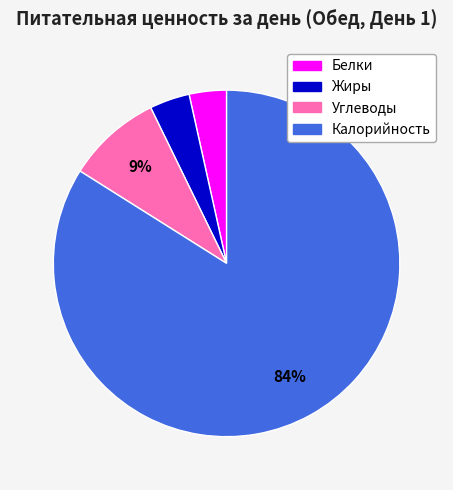

Which has a higher value, Белки or Углеводы?

Углеводы